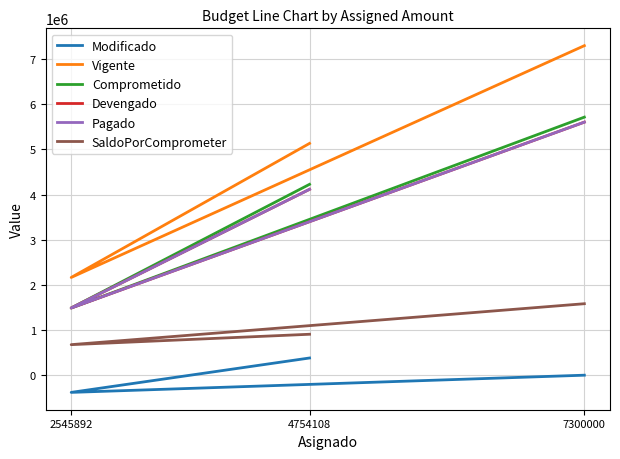

How many lines are shown in the chart?

6